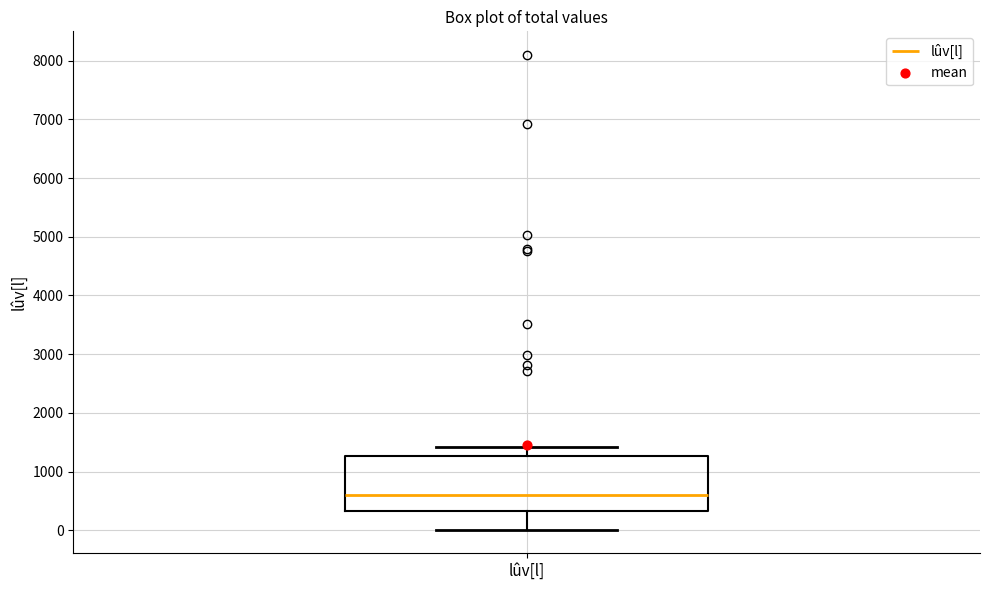

Read this box plot against the y-axis: the position of the median line, the range covered by the box, and the ends of both whiskers. The values are not printed on the chart, so give them approximately, as read against the axis.

median 600, box 300 to 1300, whiskers 0 to 1400